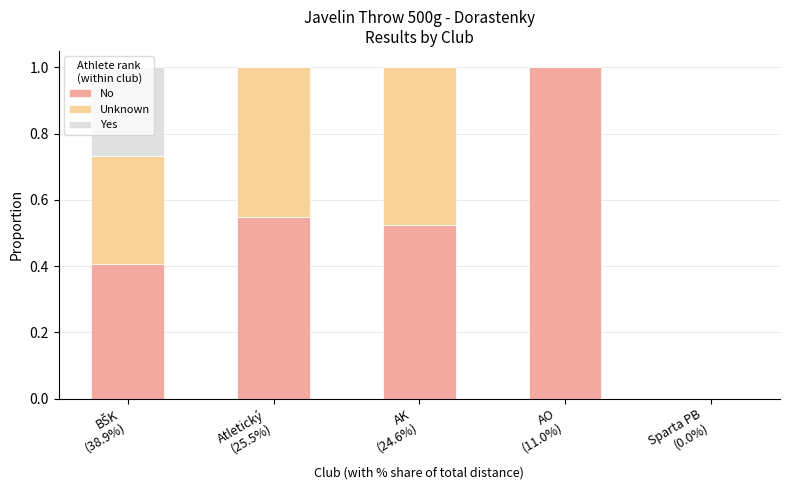

What is the sum of all No values?

2.5